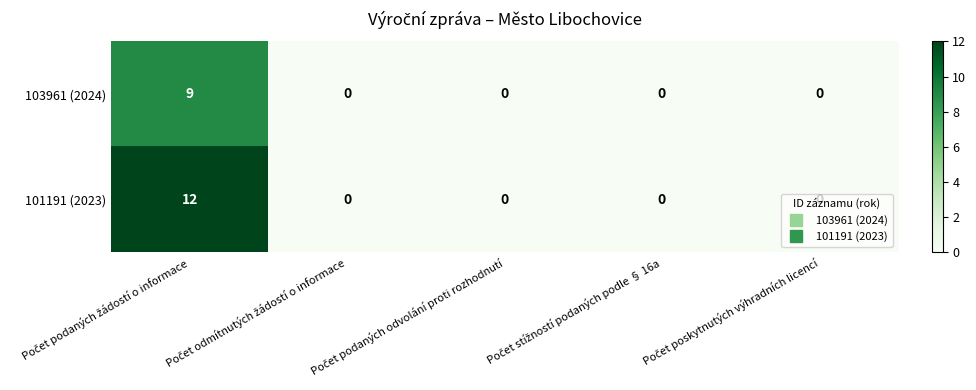

Rank the series by their average value, from lowest to highest.

103961 (2024), 101191 (2023)